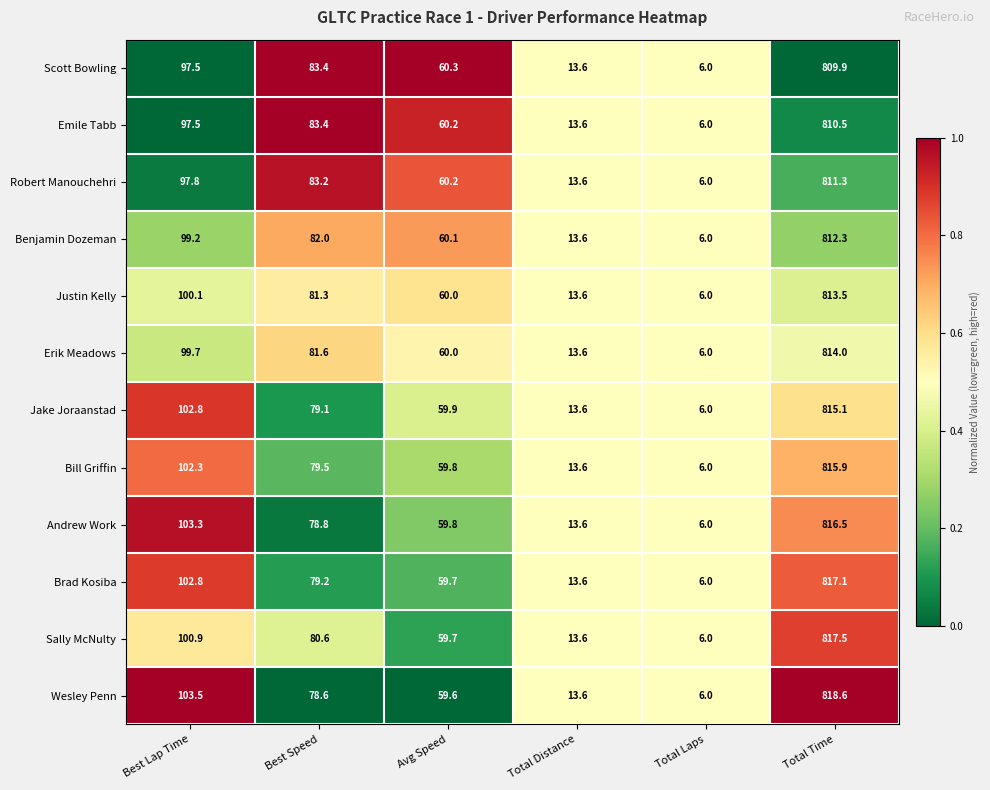

Is it true that Justin Kelly equals 6.0 at Total Laps?

True